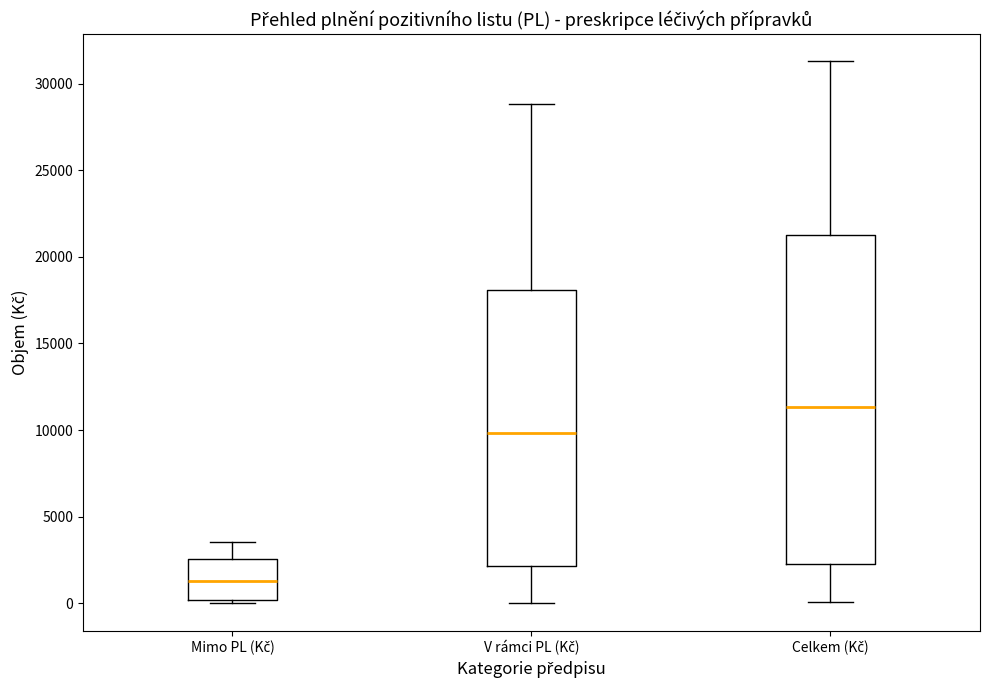

Where is the upper edge of the box for Celkem (Kč) on the y-axis? The values are not printed on the chart, so give them approximately, as read against the axis.

21500